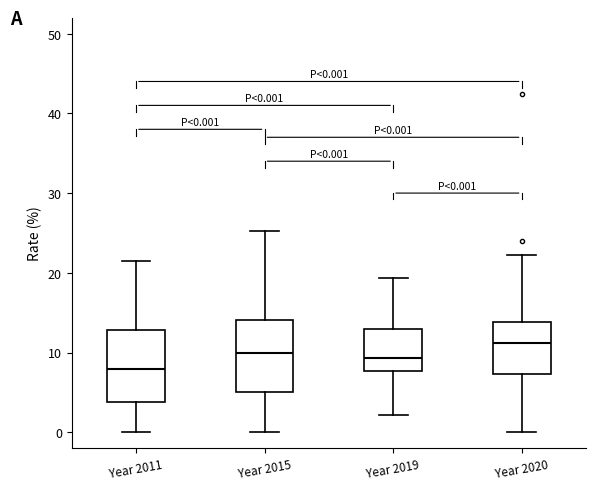

Which box's median line is the lowest?

Year 2011